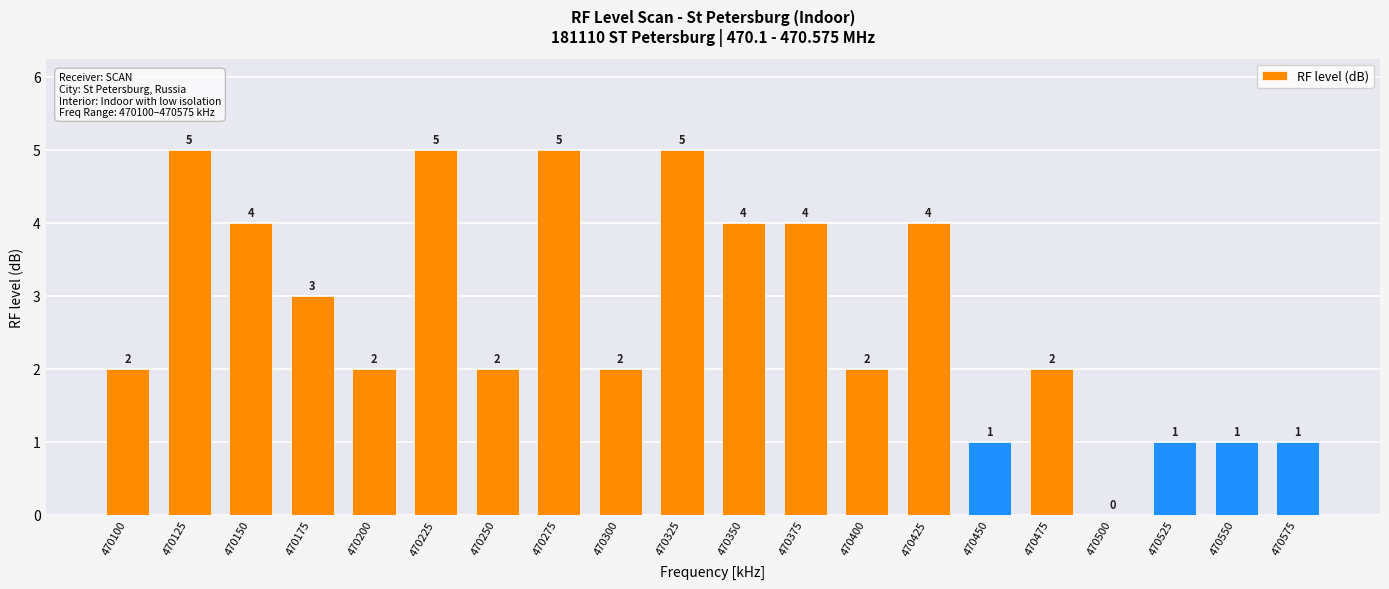

What is the sum of the values at 470275 and 470150?

9